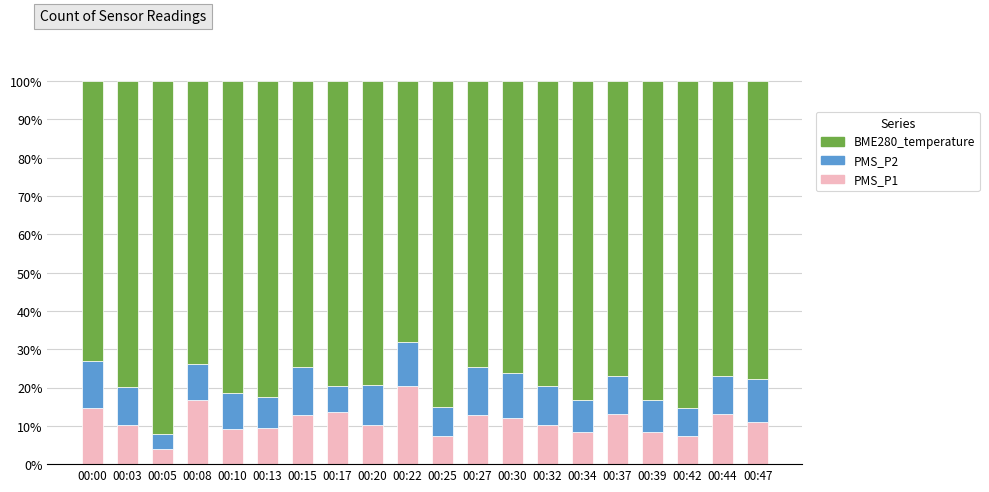

At which label does PMS_P1 reach its minimum?

00:05